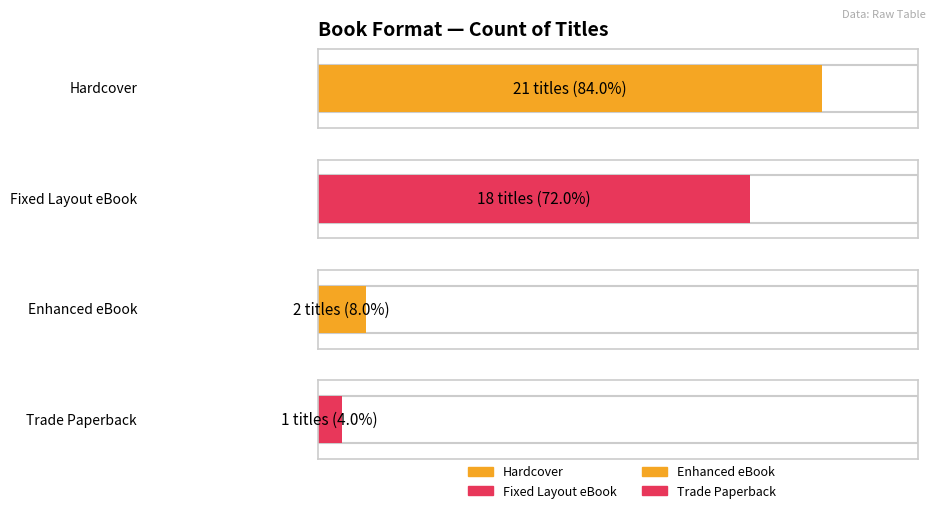

Where is the data nearest to the value 11?

Fixed Layout eBook